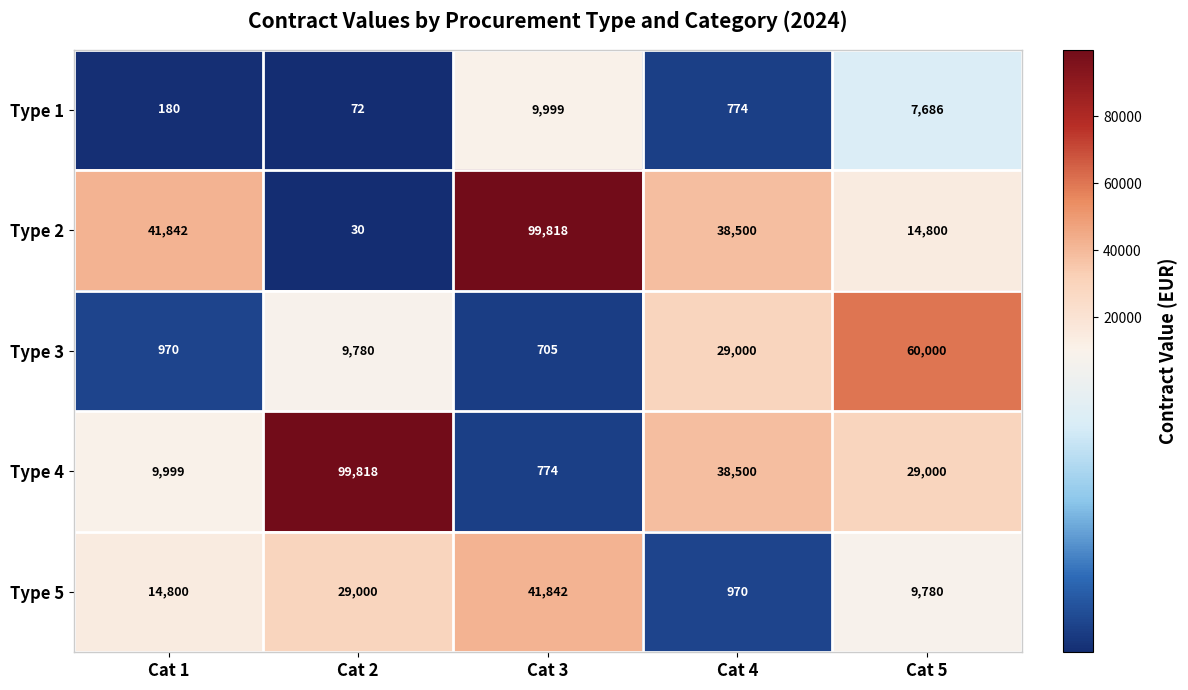

How many data points in Type 3 are less than 9780?

2